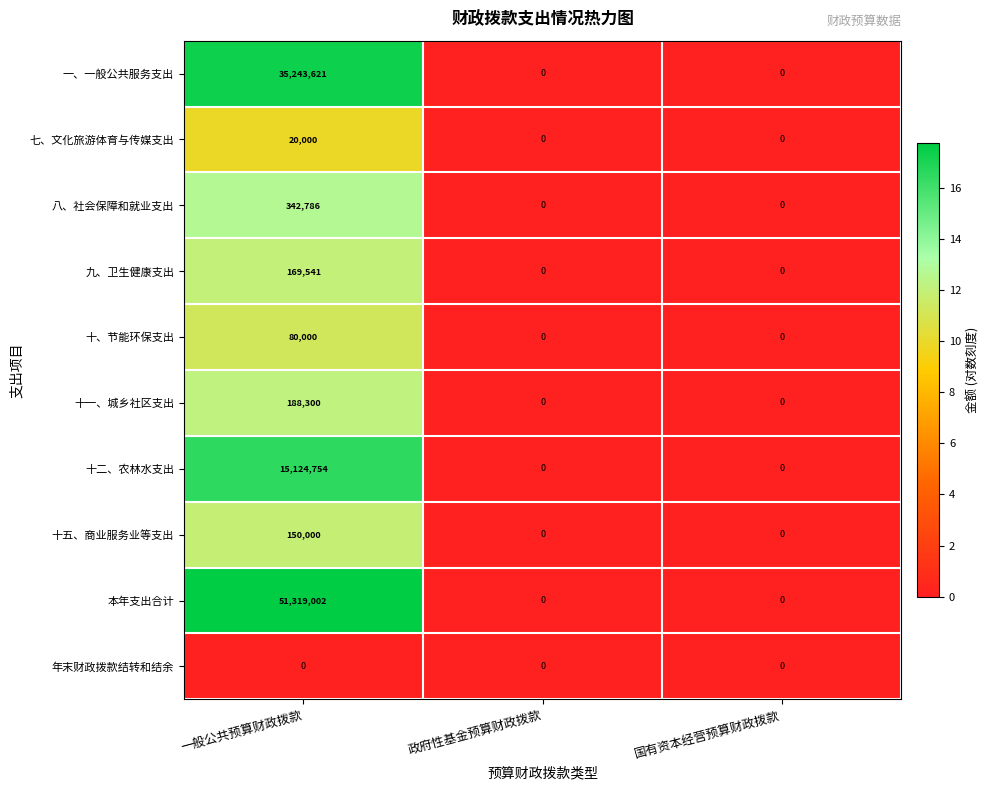

Between 一般公共预算财政拨款 and 国有资本经营预算财政拨款, which series saw the biggest shift?

本年支出合计